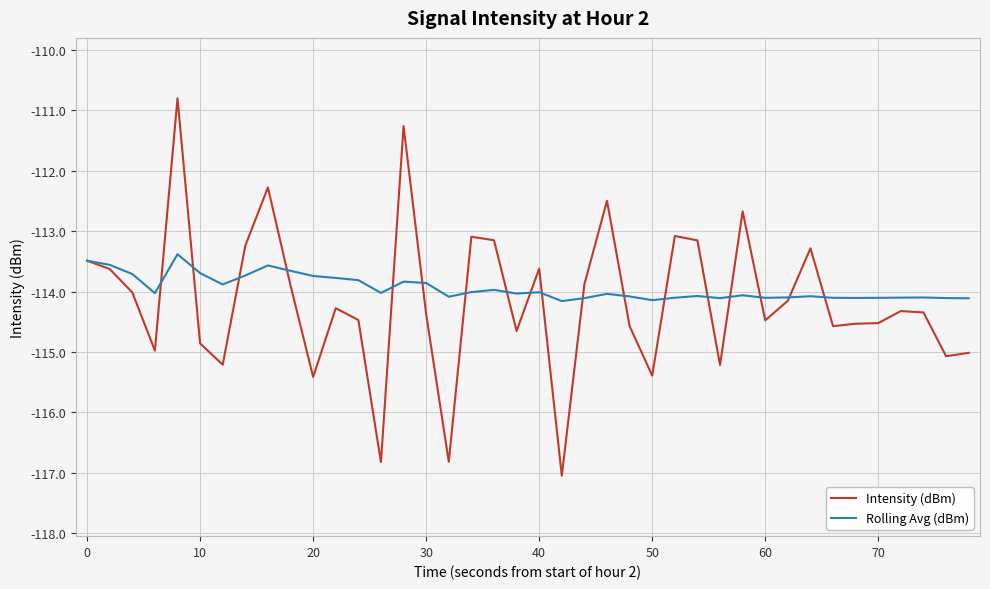

What is the maximum value shown in the chart?

-110.8